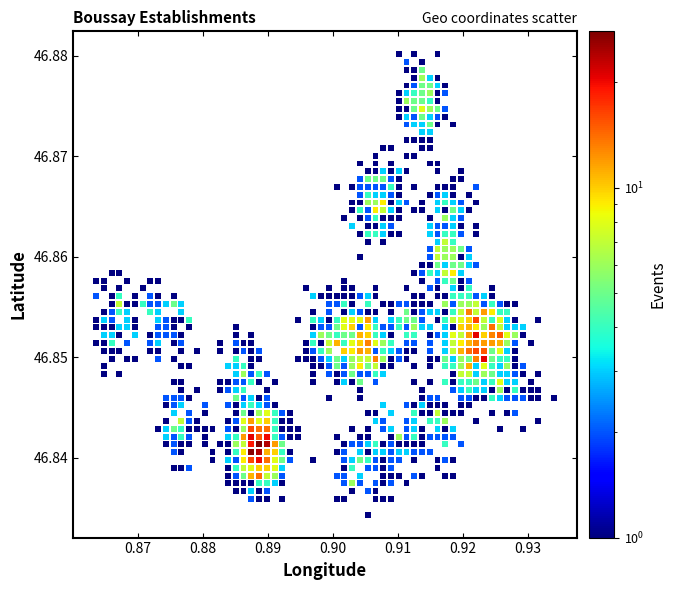

Count the number of points in this scatter plot.

941